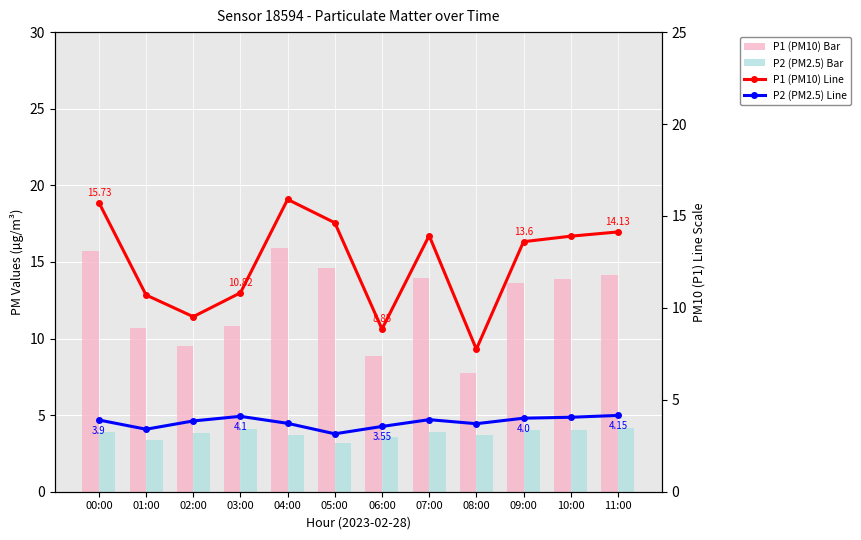

What is the maximum value for P1 (PM10) Line?

15.9